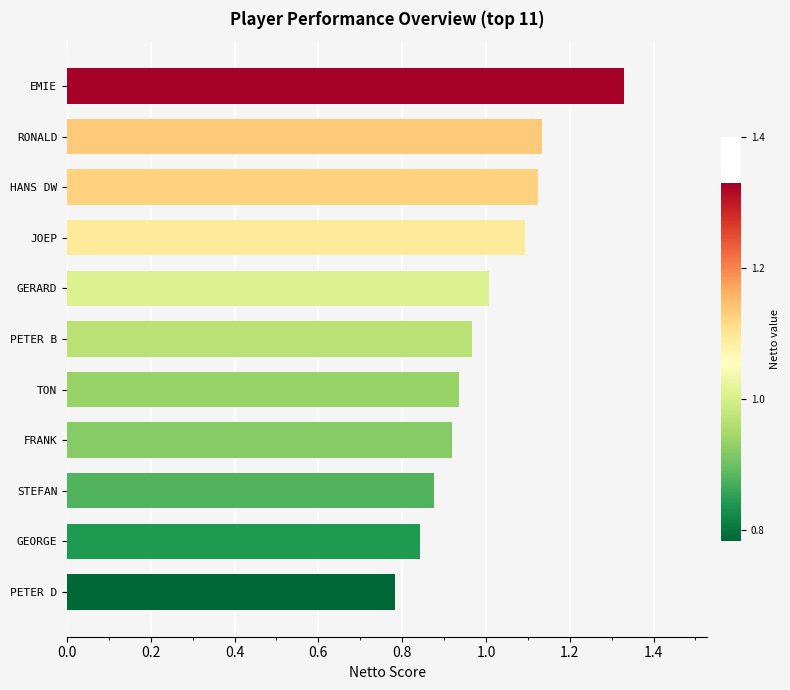

How many bars are there in total?

11